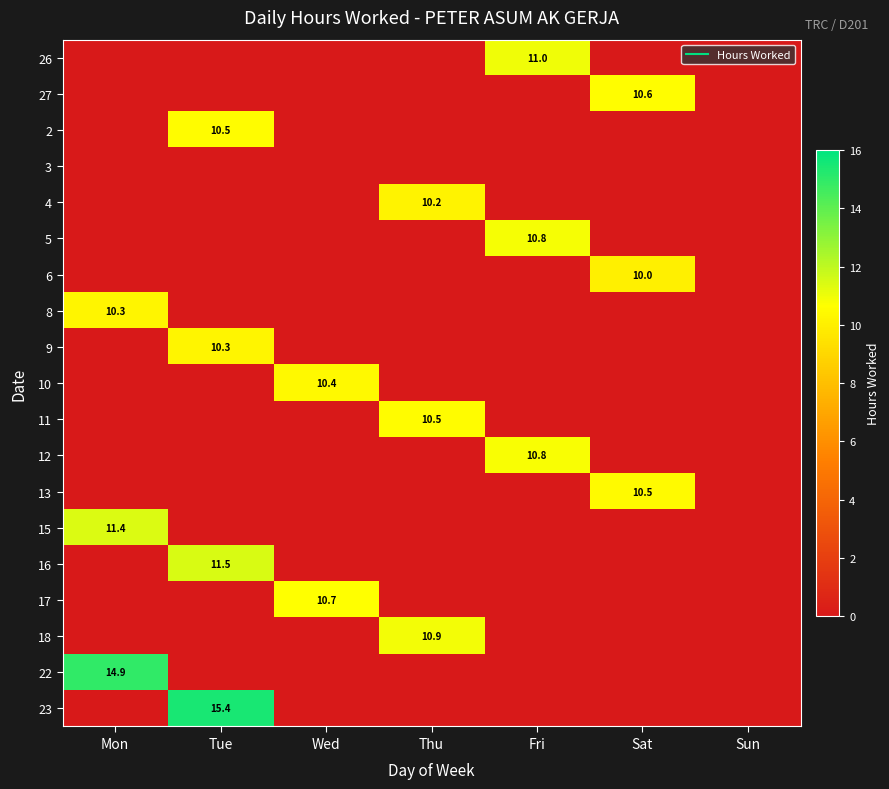

True or false: 4 has a value of 0.0 at Wed.

True